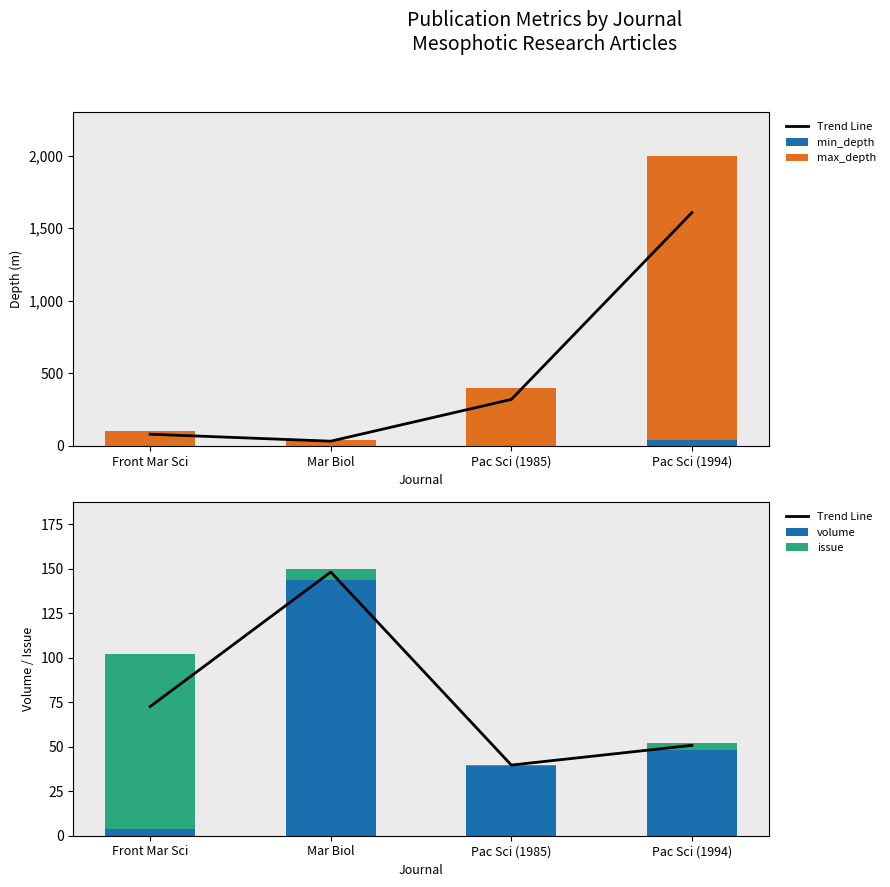

Reading right to left, what are all the values shown in this chart?

Trend Line: Pac Sci (1994)=50.8	Pac Sci (1985)=39.7	Mar Biol=148.2	Front Mar Sci=72.6
min_depth: Pac Sci (1994)=40.0	Pac Sci (1985)=0.0	Mar Biol=0.0	Front Mar Sci=0.0
max_depth: Pac Sci (1994)=1960.0	Pac Sci (1985)=400.0	Mar Biol=40.0	Front Mar Sci=100.0
volume: Pac Sci (1994)=48.0	Pac Sci (1985)=39.0	Mar Biol=144.0	Front Mar Sci=4.0
issue: Pac Sci (1994)=4.0	Pac Sci (1985)=1.0	Mar Biol=6.0	Front Mar Sci=98.0